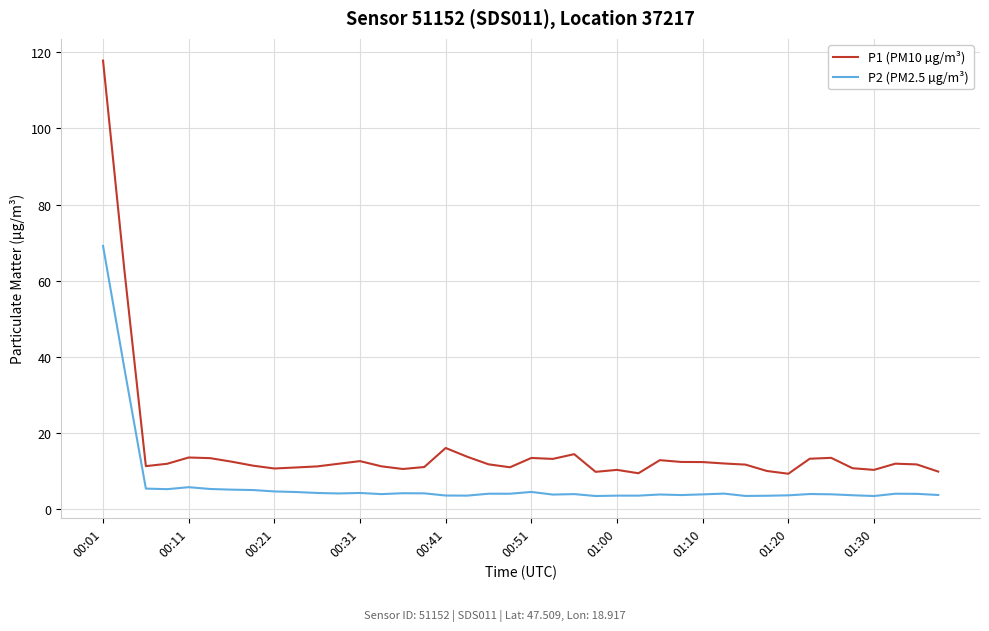

List the series in order of their overall mean, lowest first.

P2 (PM2.5 µg/m³), P1 (PM10 µg/m³)